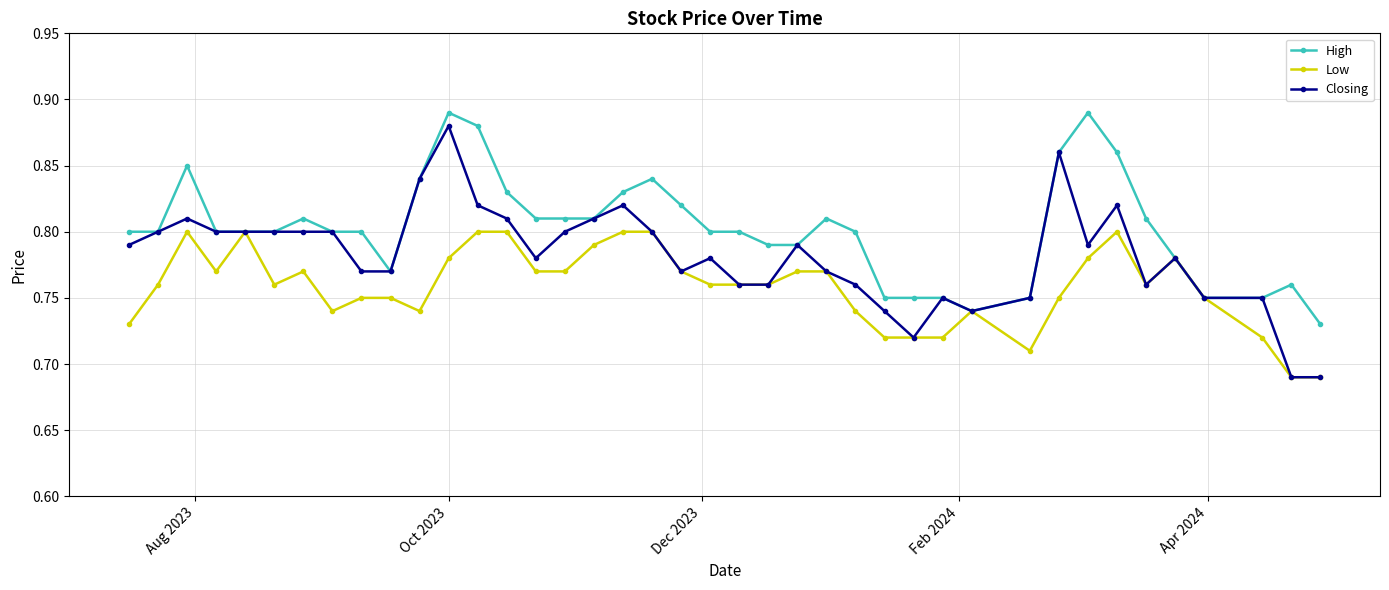

Which series has the largest total across all categories?

High